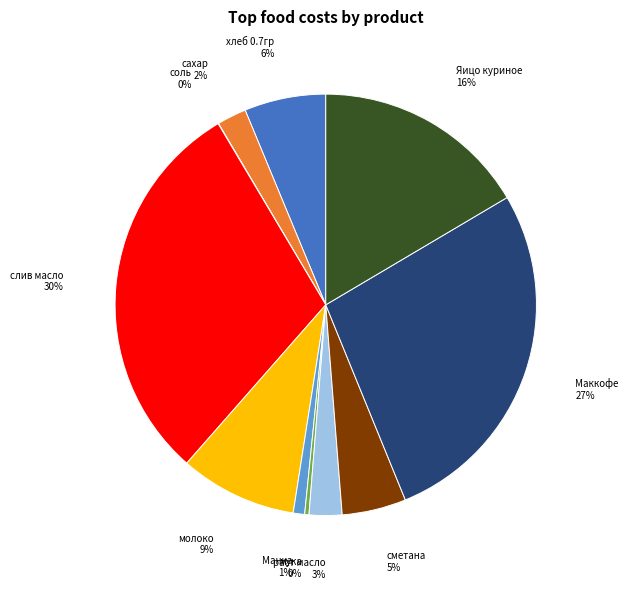

The Яицо куриное slice represents 22% of the pie. True or false?

False